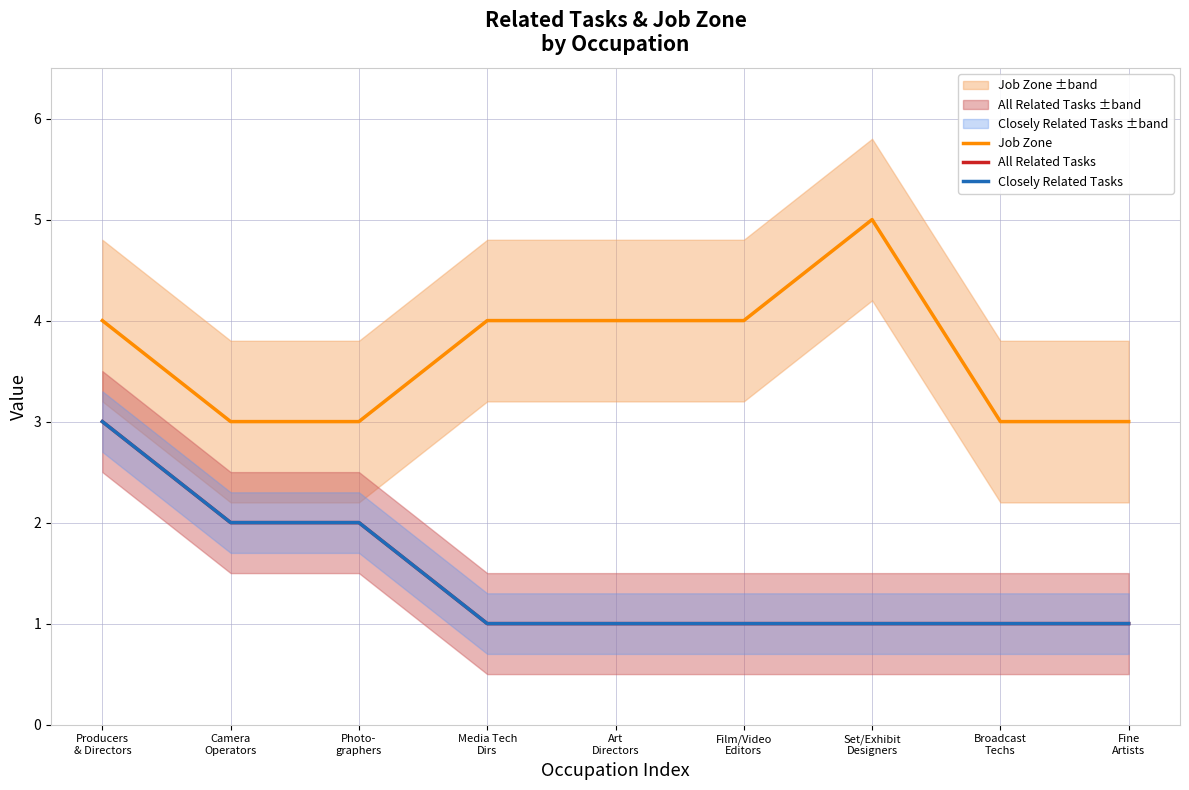

What is the label of the 1st point from the right?

Fine
Artists